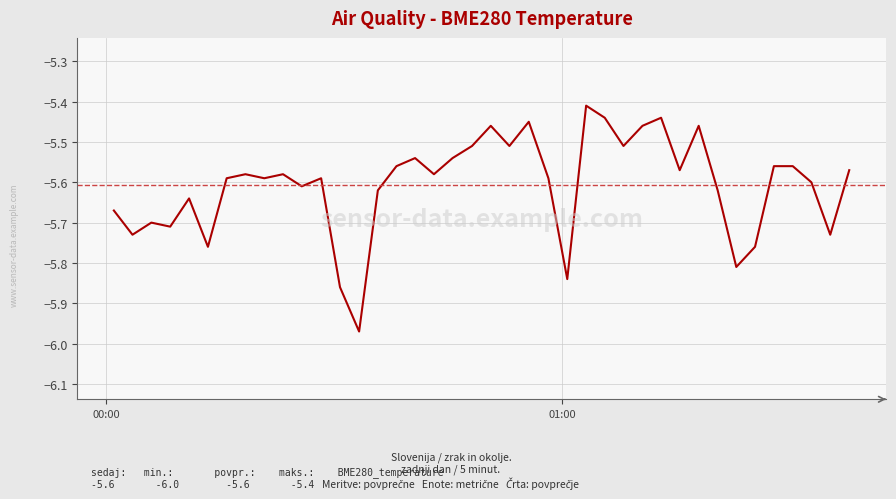

Is this an area chart (filled region under the line)?

No